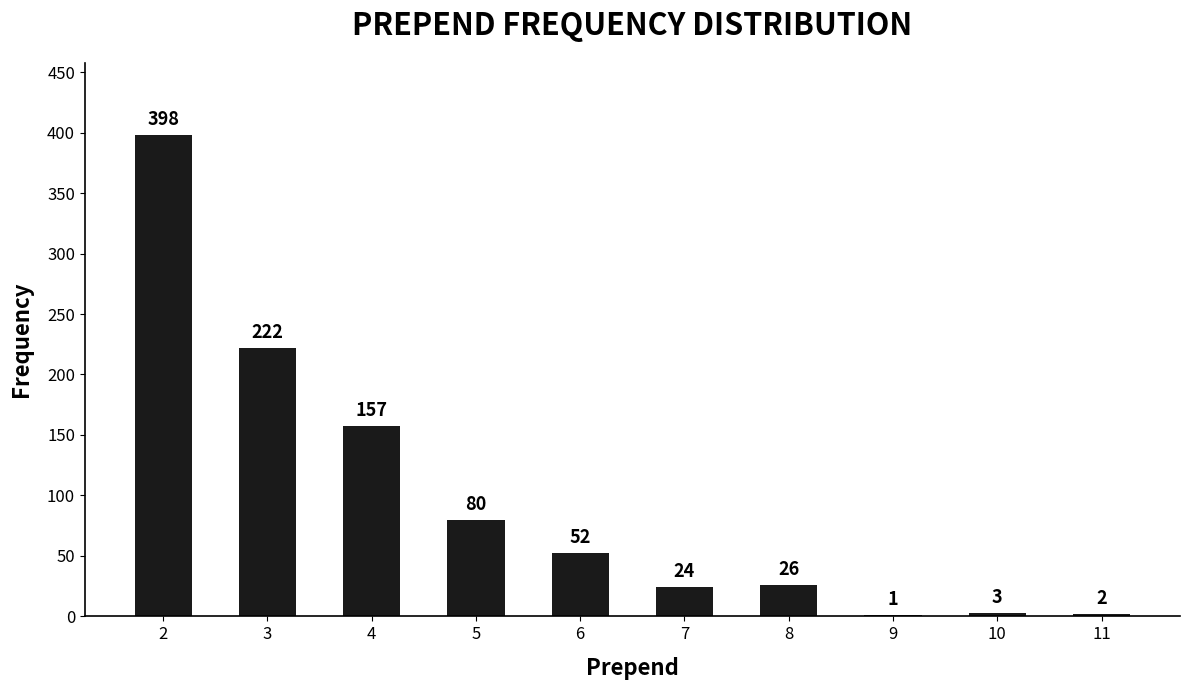

What is the approximate value at 5, to the nearest 10?

80